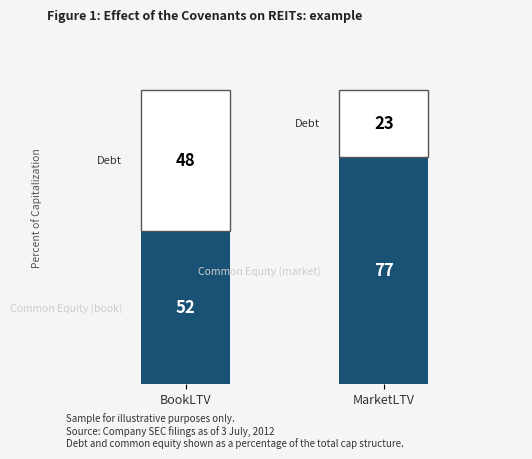

What is the total value across all series at BookLTV?

100